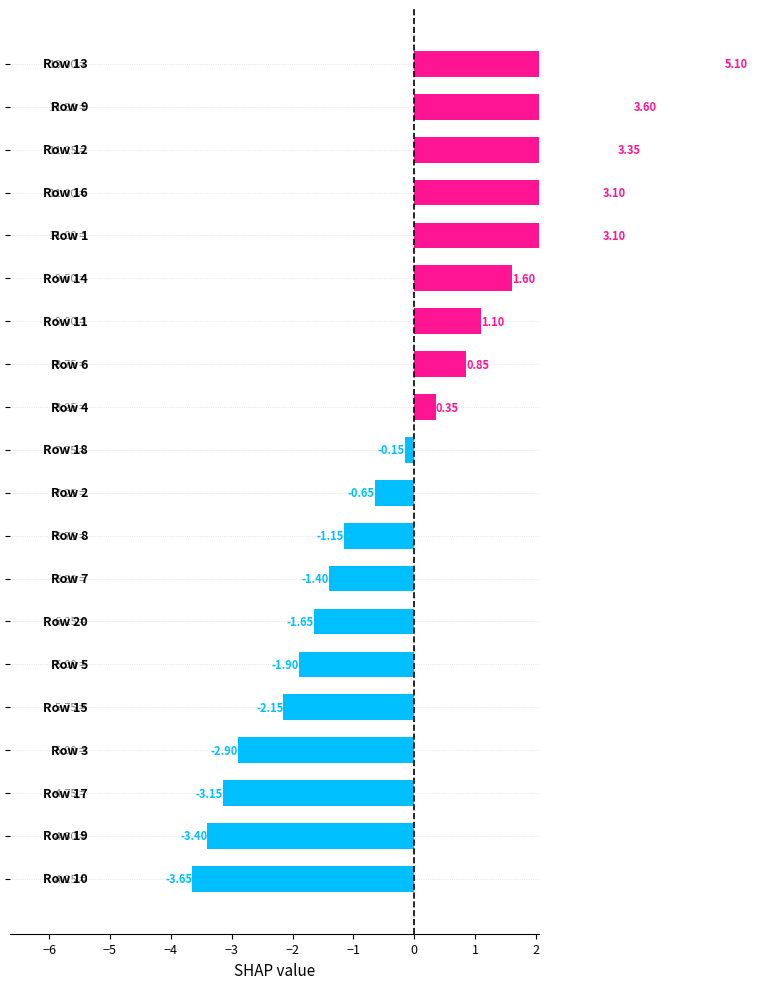

How many values are above zero?

9